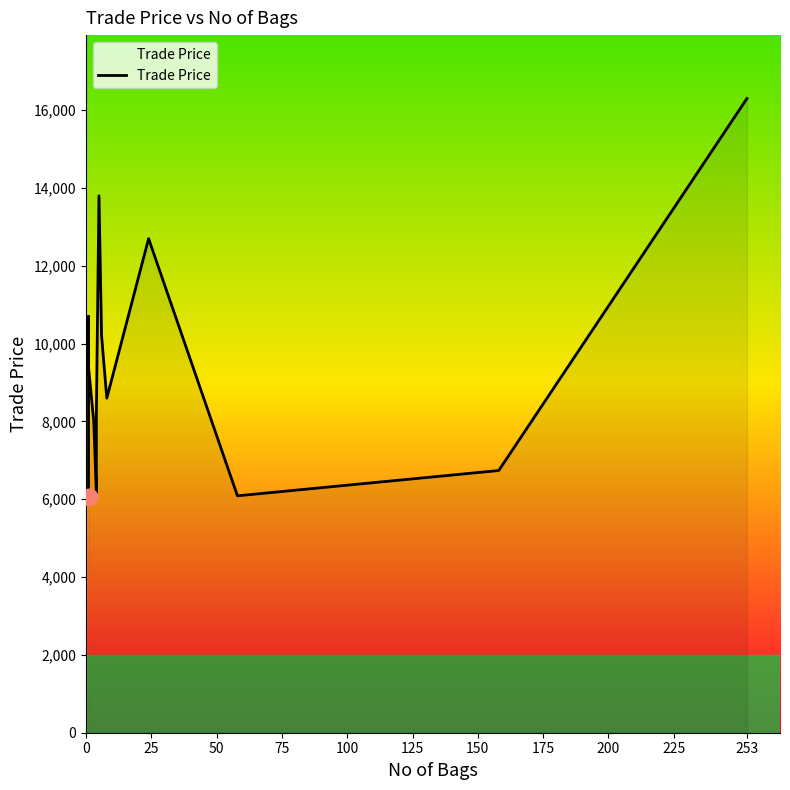

How many data points does each series have?

13